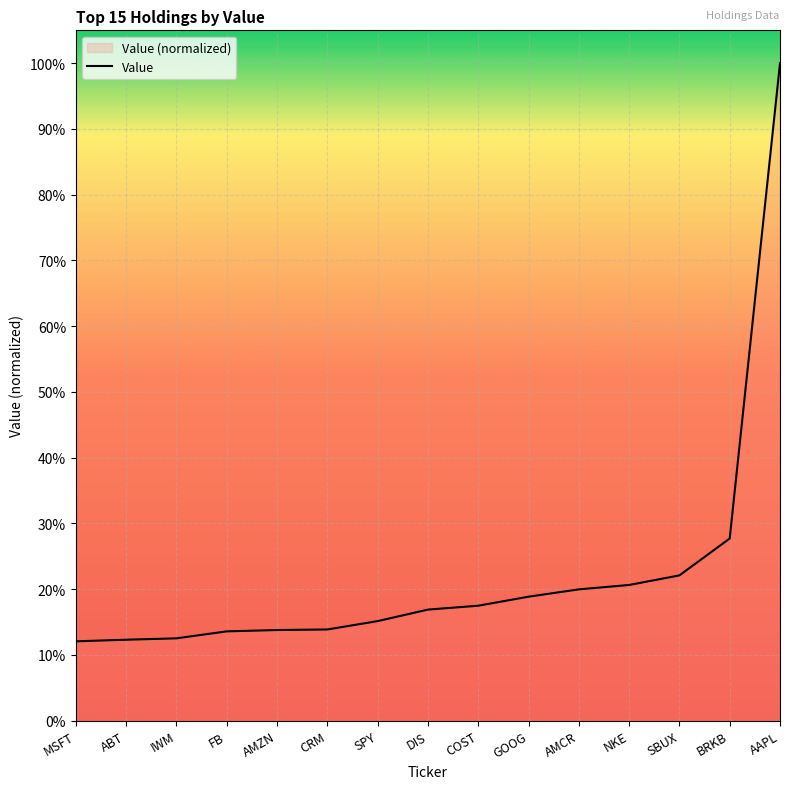

What position from the left is MSFT?

1